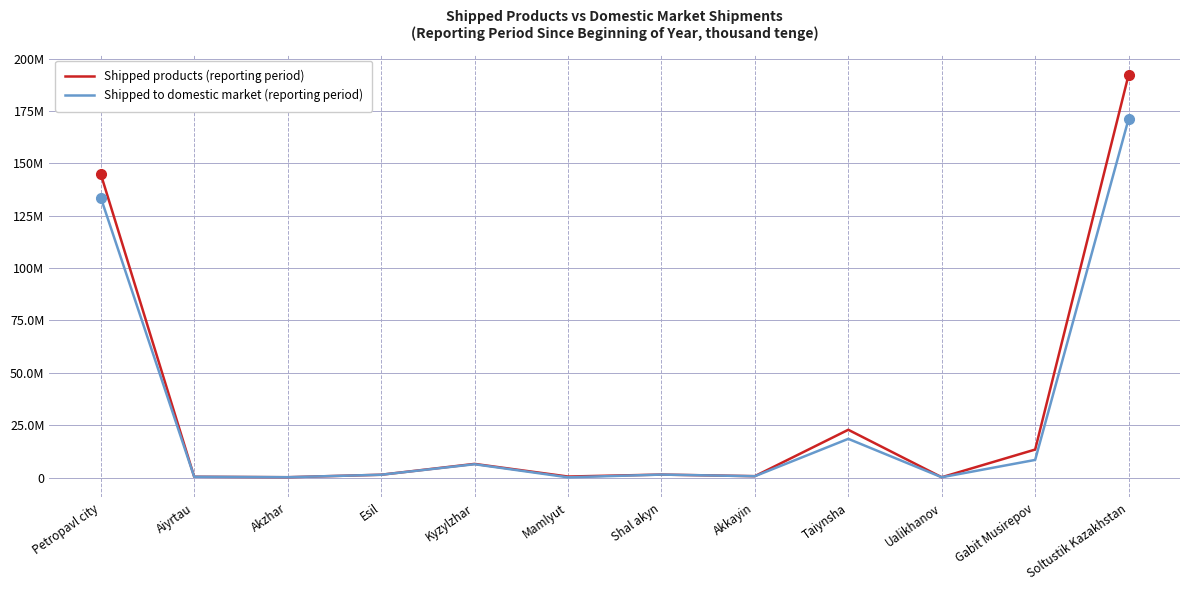

At how many categories does at least one series exceed 167488375?

1